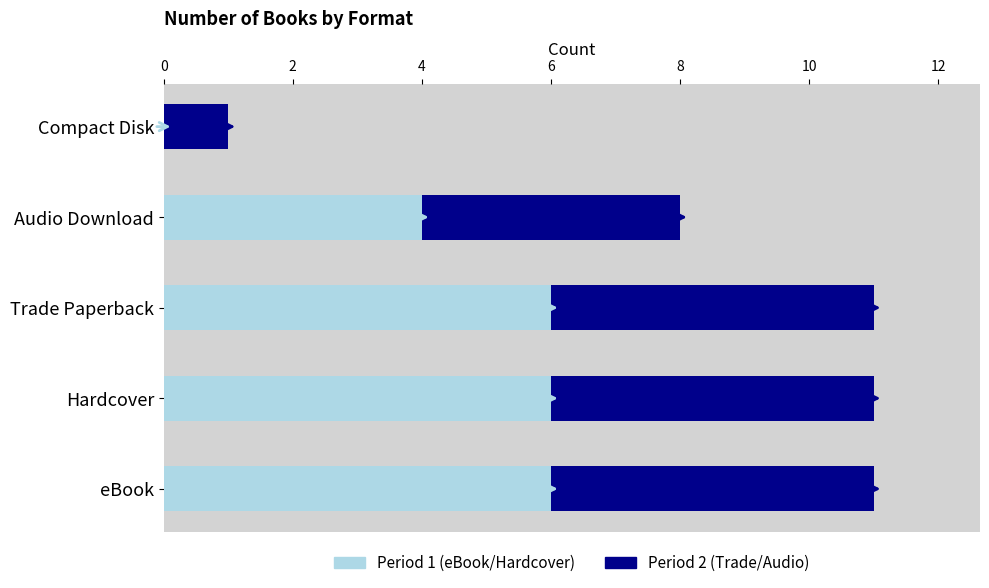

What is the value of the Period 1 (eBook/Hardcover) bar at the 4th from the left?

4